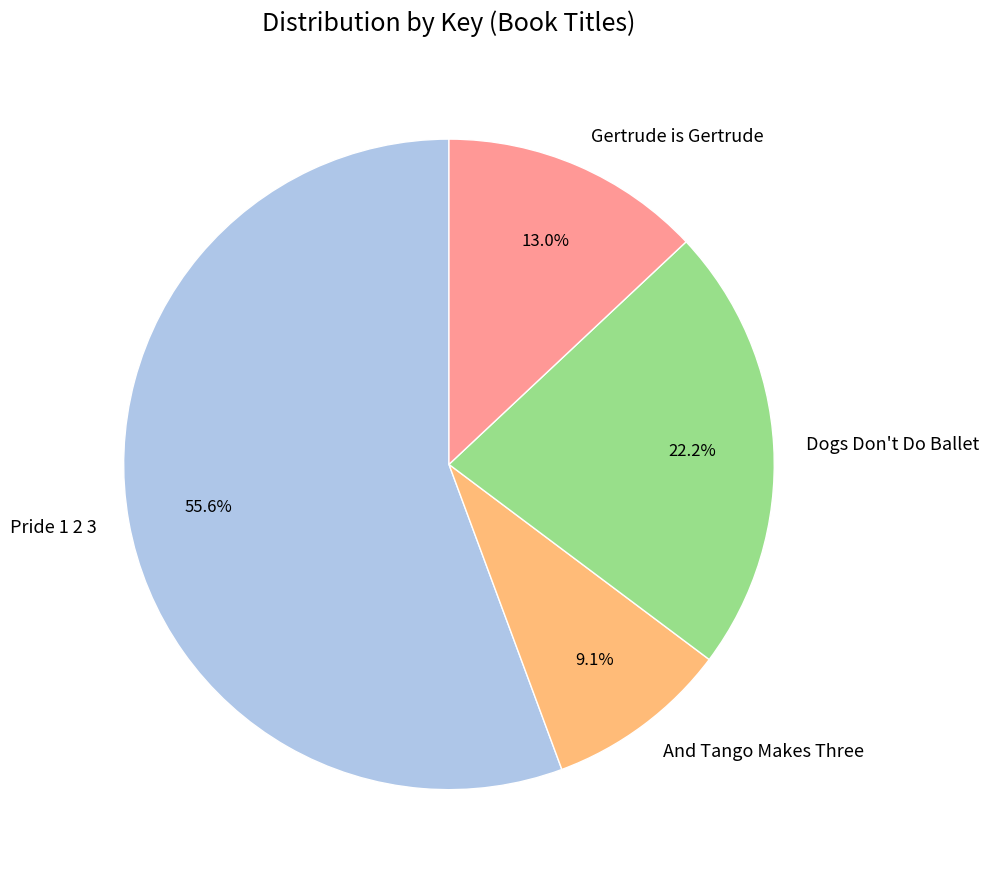

What is the majority slice?

Pride 1 2 3